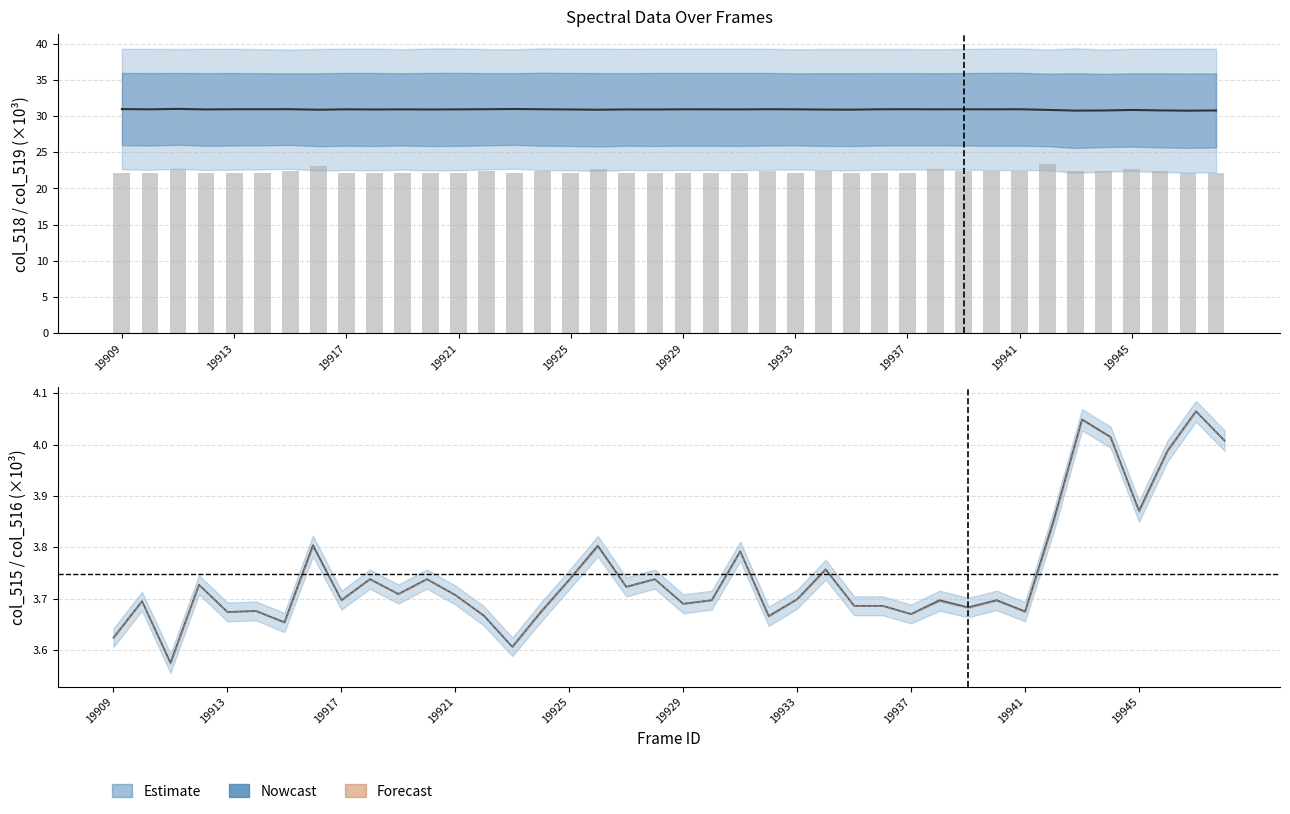

How many data points does each series have?

40